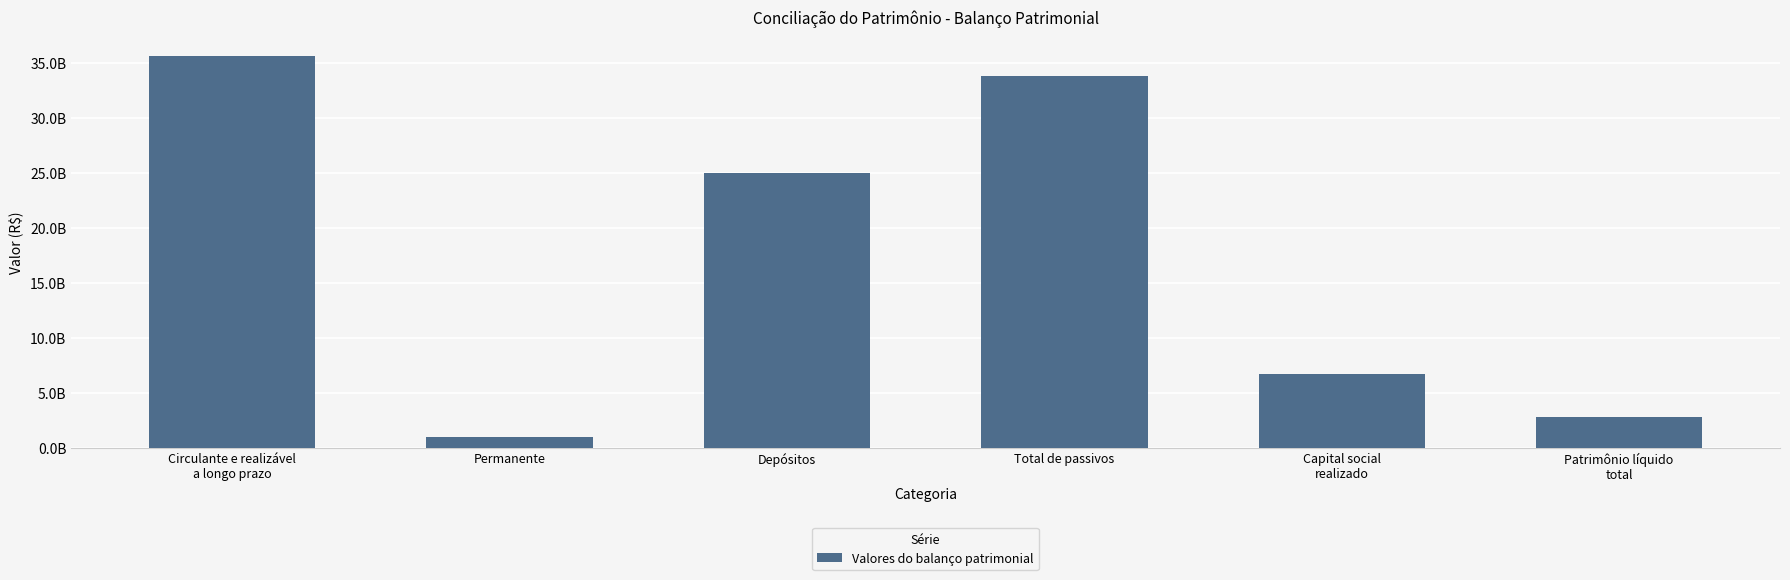

What is the sum of the values at Capital social
realizado and Patrimônio líquido
total?

9470313740.5